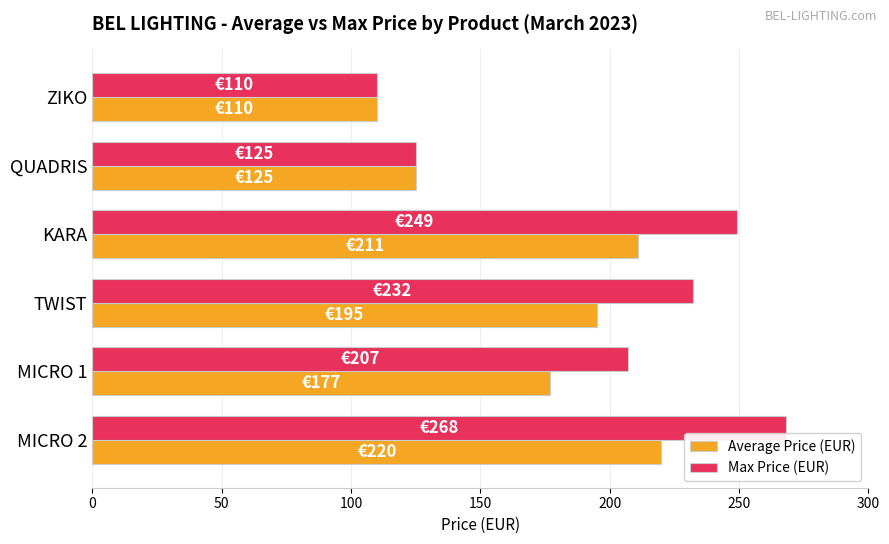

What is the difference between the maximum and minimum values in the Average Price (EUR) series?

110